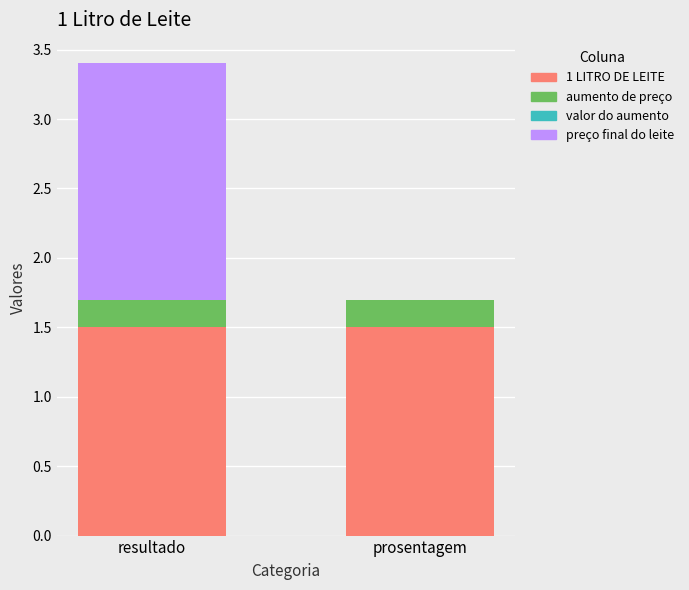

Is it true that 1 LITRO DE LEITE equals 1.5 at prosentagem?

True